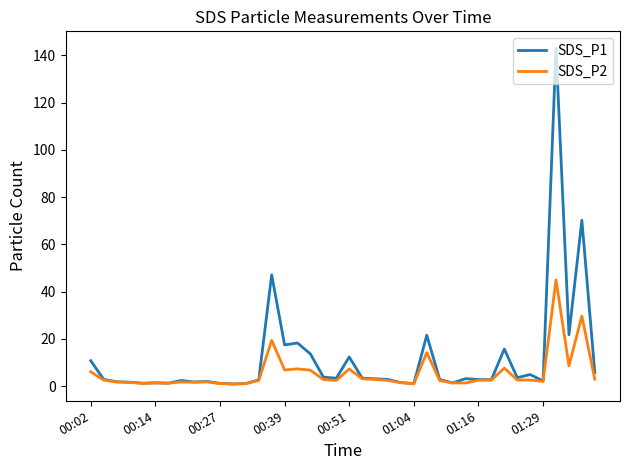

What is the difference between the maximum and minimum values in the SDS_P1 series?

142.1